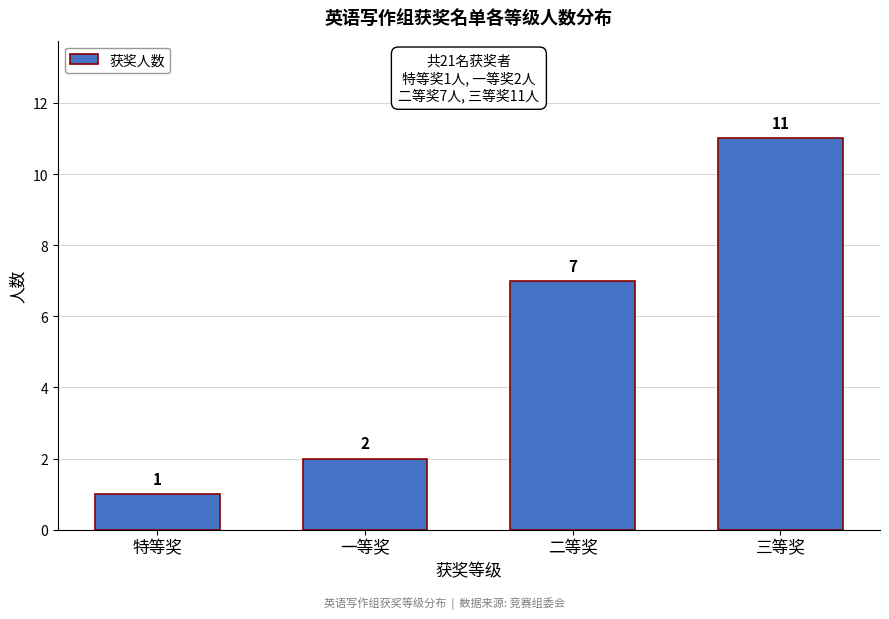

Reading left to right, list all the values displayed in this chart.

1	2	7	11